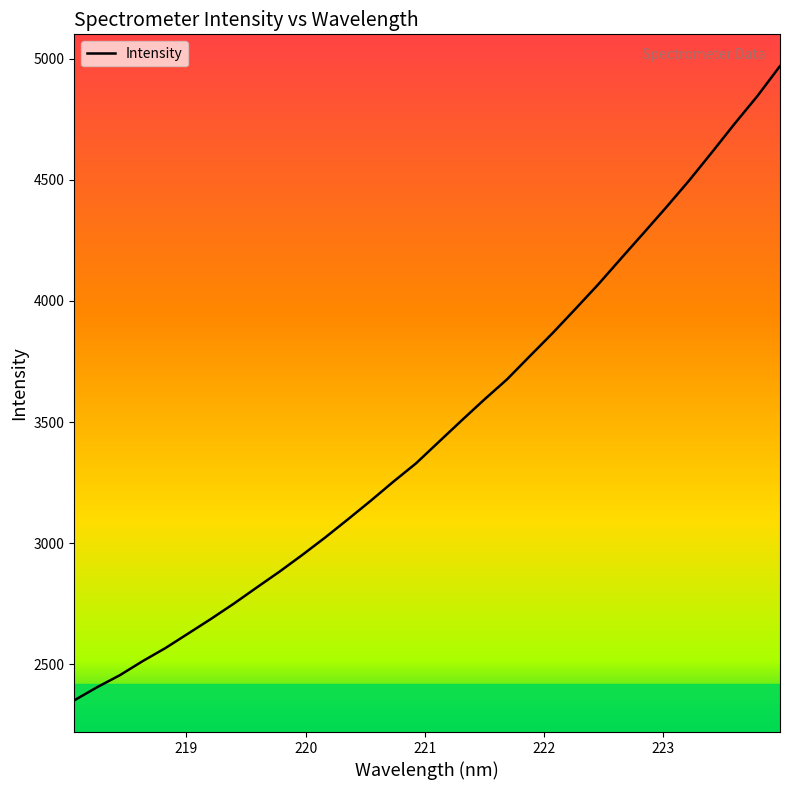

How many lines are shown in the chart?

1